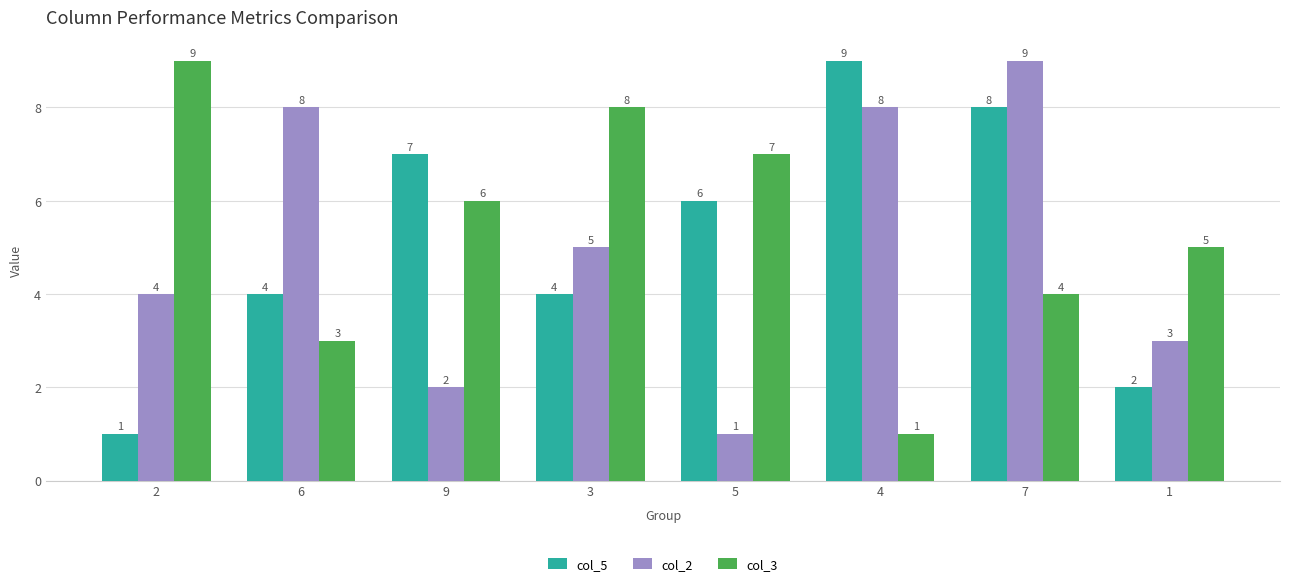

What is the average value of the col_2 series?

5